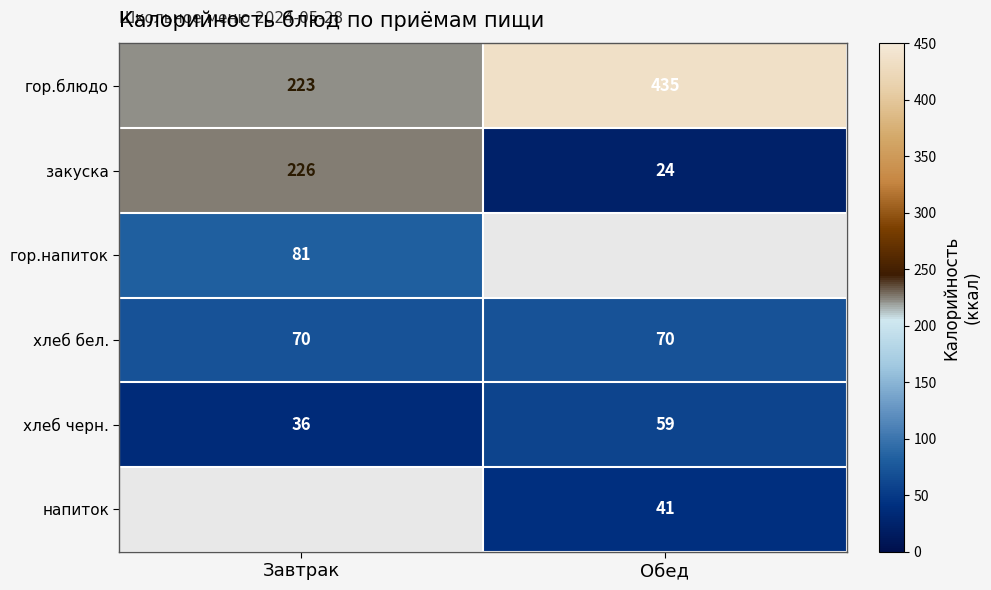

Read the хлеб бел. value at Завтрак.

70